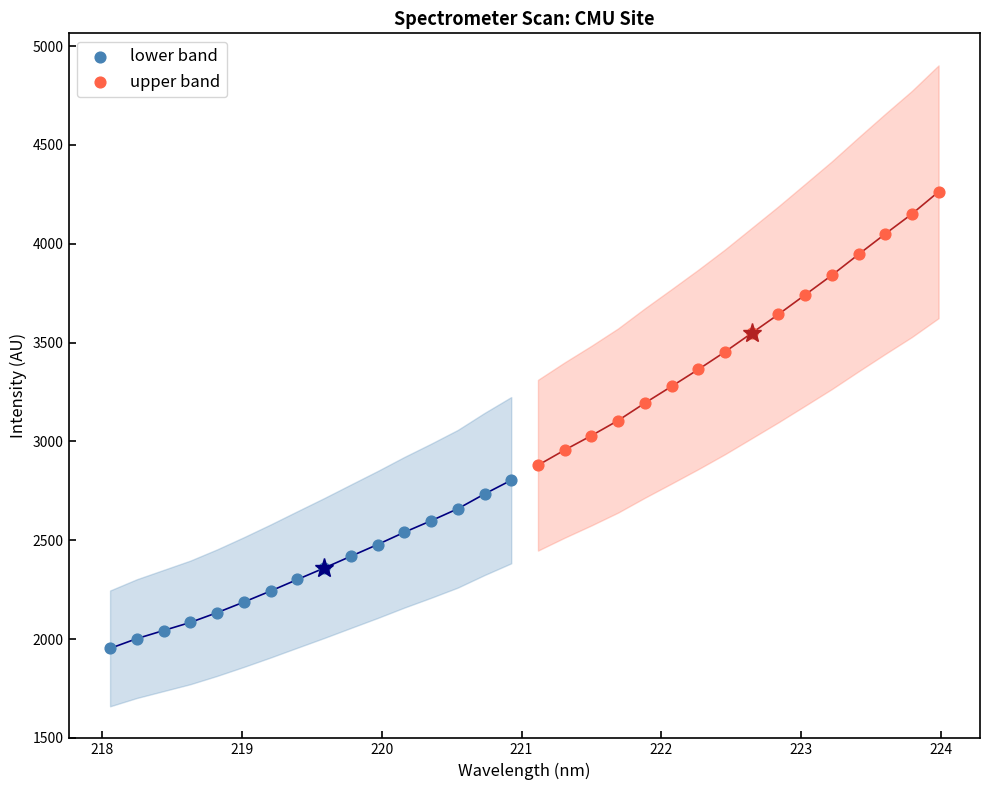

Which series contains the lowest Y value?

lower band